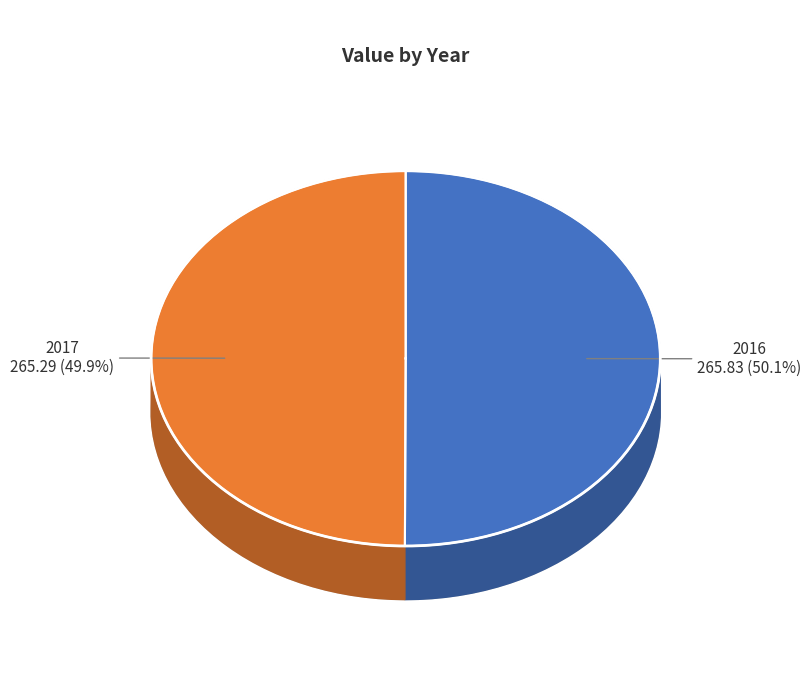

What percentage is the 2016 slice, to the nearest percent?

50%